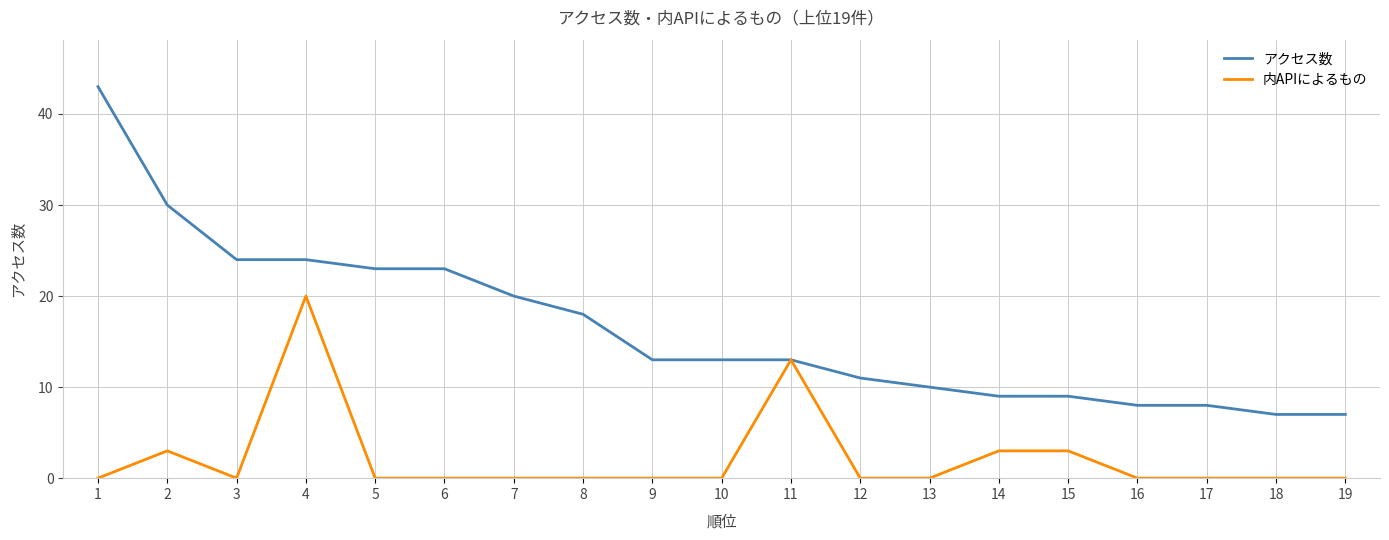

How many lines are shown in the chart?

2